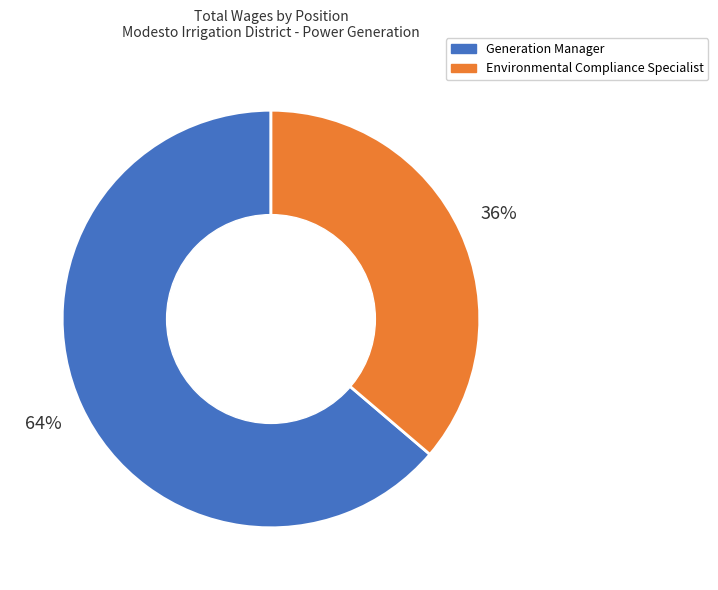

To the nearest percent, what percentage of the pie is Generation Manager?

64%